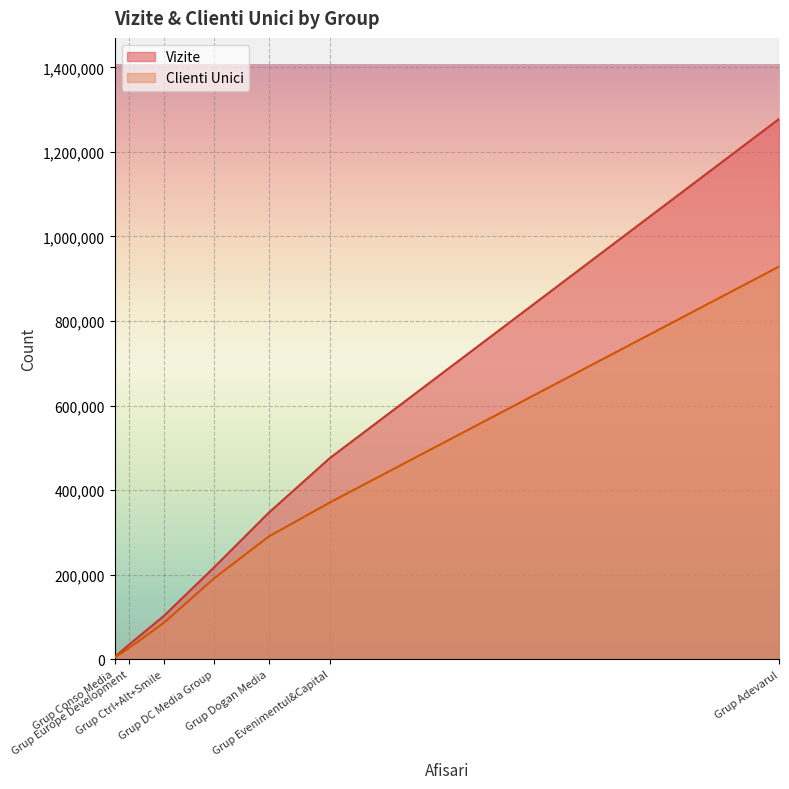

Which series has the largest total across all categories?

Vizite